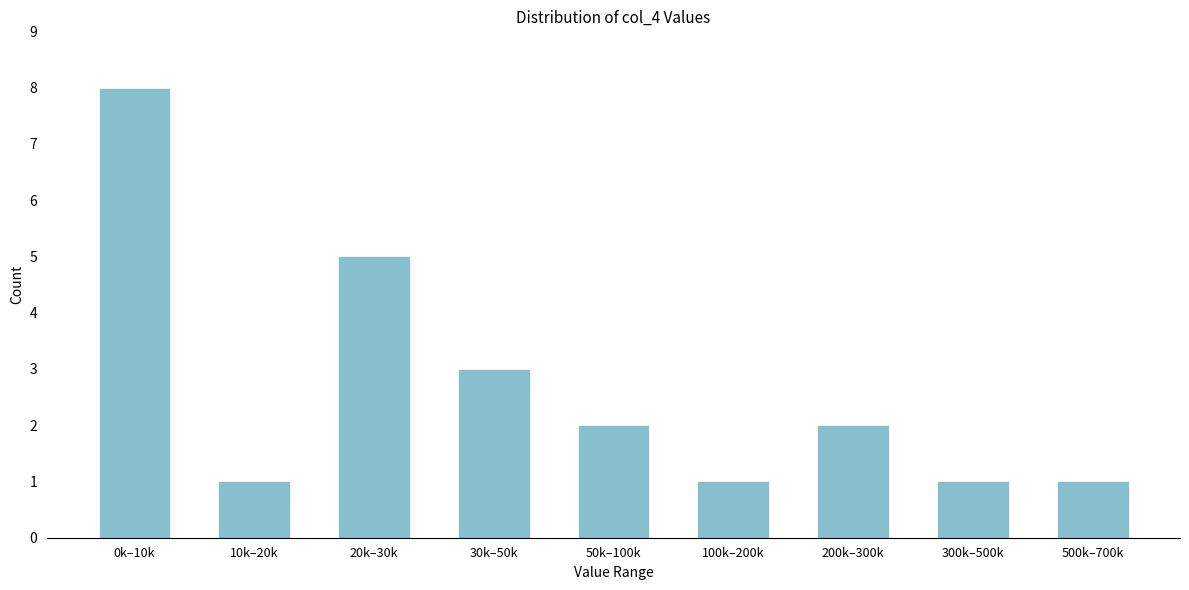

Reading left to right, extract all data points from this chart.

0k–10k=8	10k–20k=1	20k–30k=5	30k–50k=3	50k–100k=2	100k–200k=1	200k–300k=2	300k–500k=1	500k–700k=1